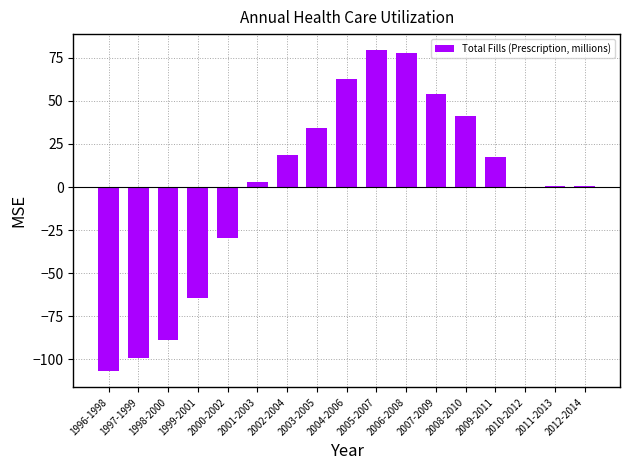

The value at 2000-2002 is -10.8. True or false?

False